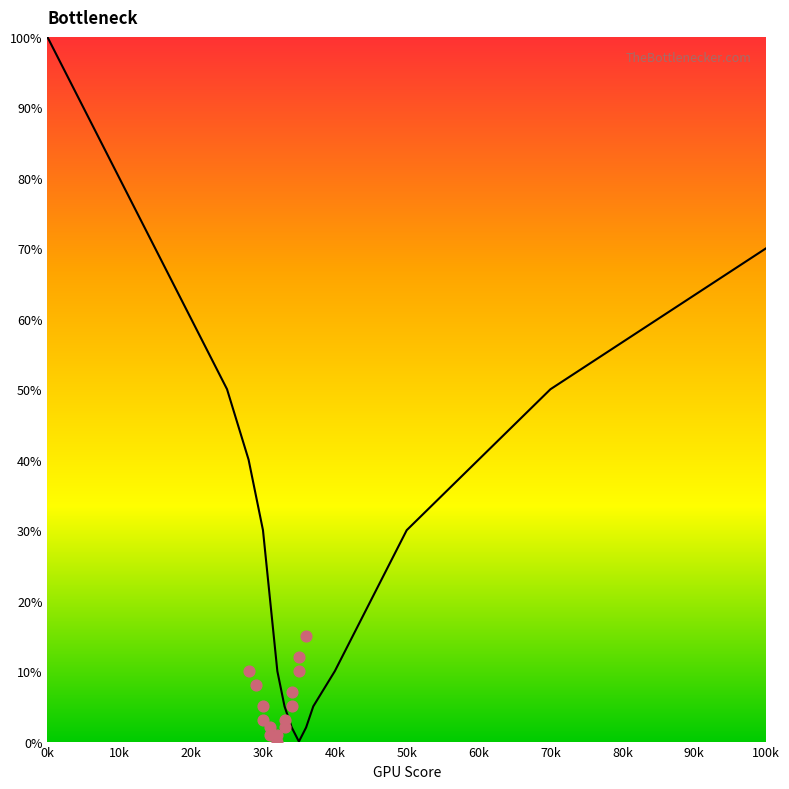

What is the change in value from 31 to 100?

+50